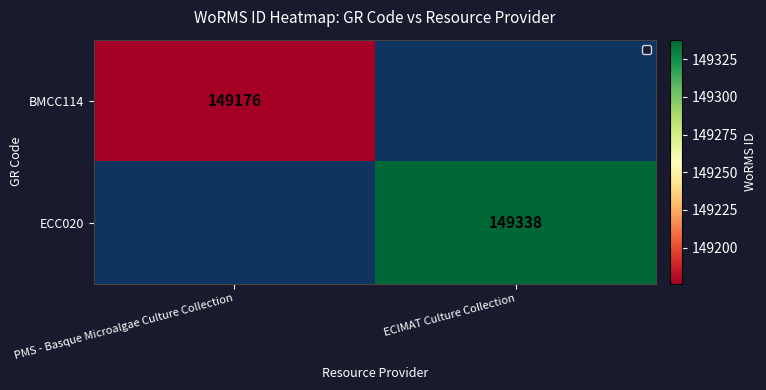

The ECC020 series shows 91980 at ECIMAT Culture Collection. True or false?

False